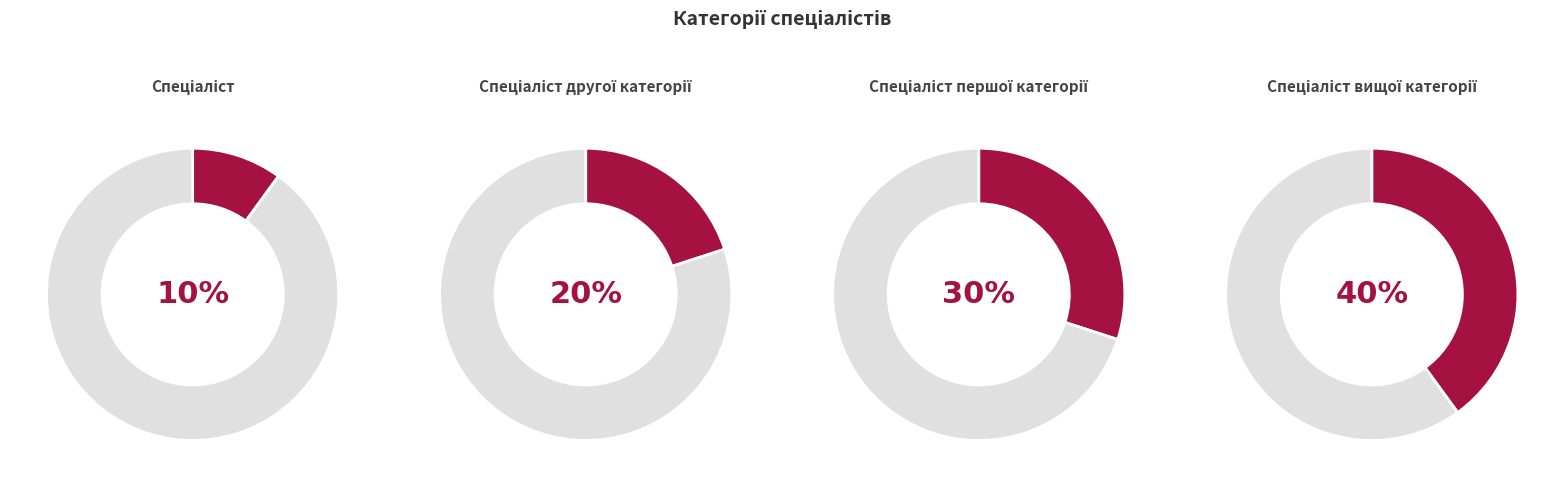

What percentage do Спеціаліст вищої категорії and Спеціаліст першої категорії together represent?

70.0%